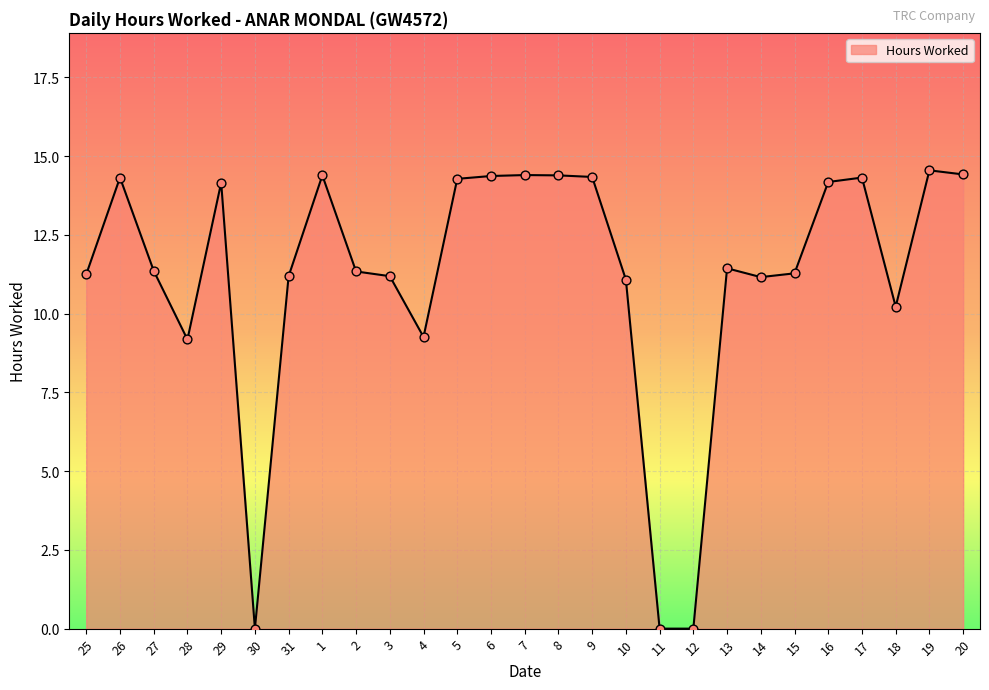

Between 3 and 4, which is larger?

3